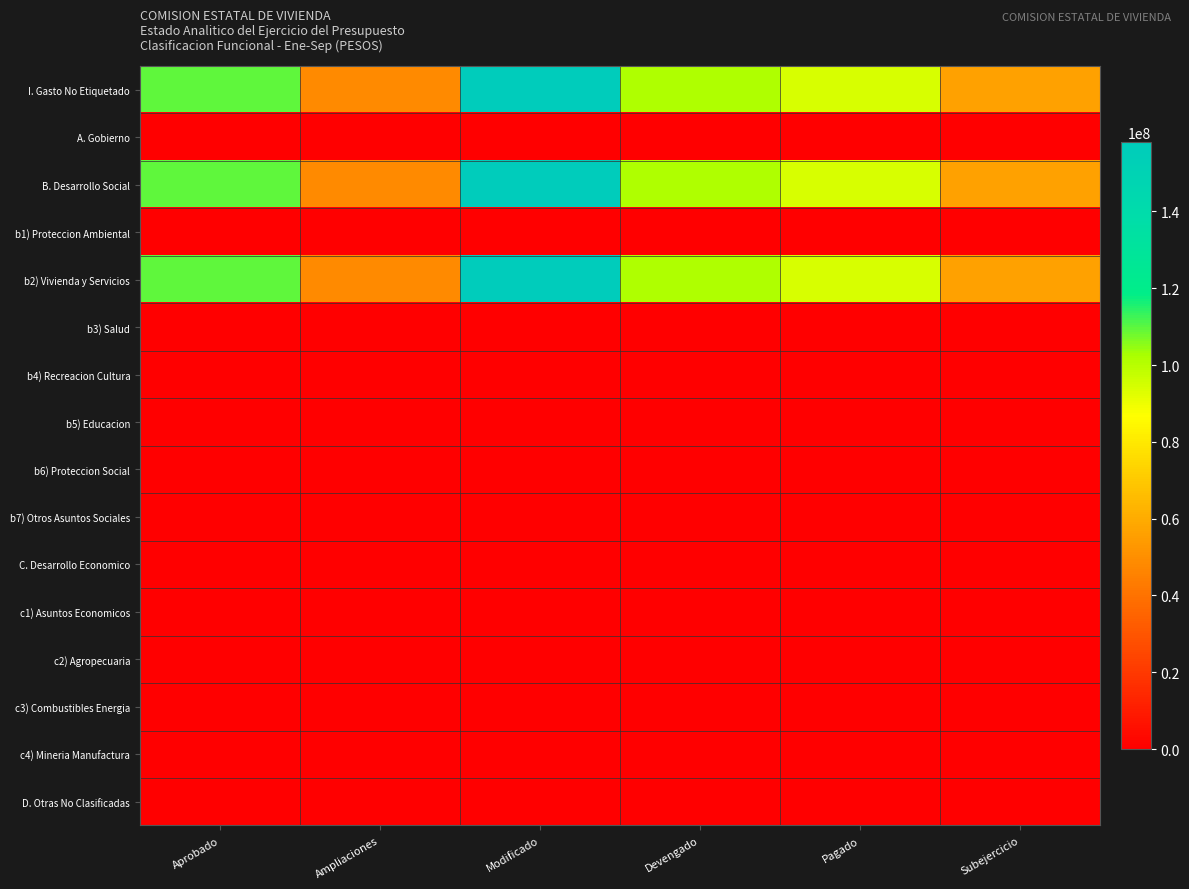

What is the spread (max minus min) of values at Subejercicio?

56282961.8